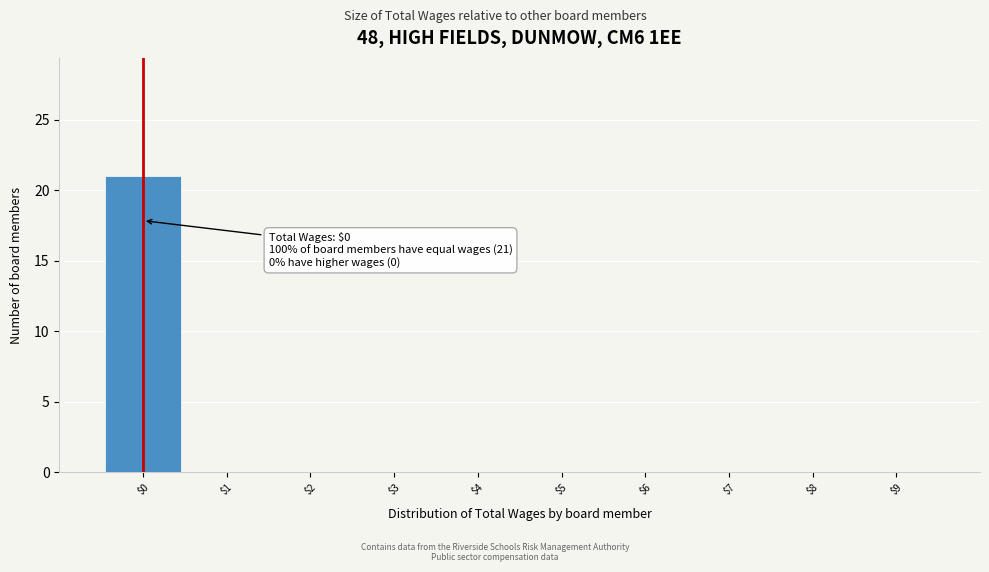

Over which range of the x-axis is the bar tallest?

-0.5 to 0.5